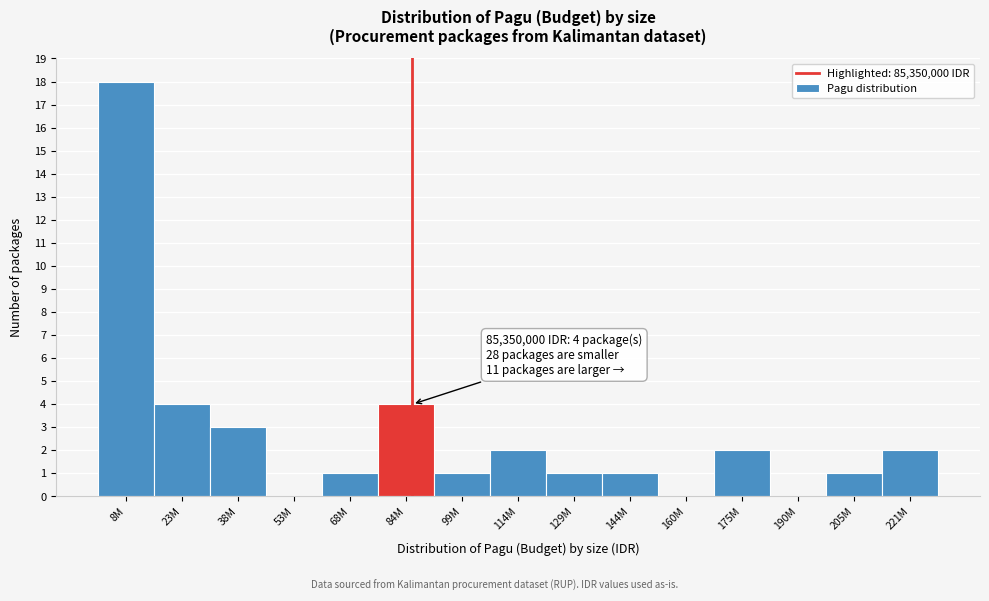

Reading left to right, extract all data points from this chart.

8M=18	23M=4	38M=3	53M=0	68M=1	84M=4	99M=1	114M=2	129M=1	144M=1	160M=0	175M=2	190M=0	205M=1	221M=2